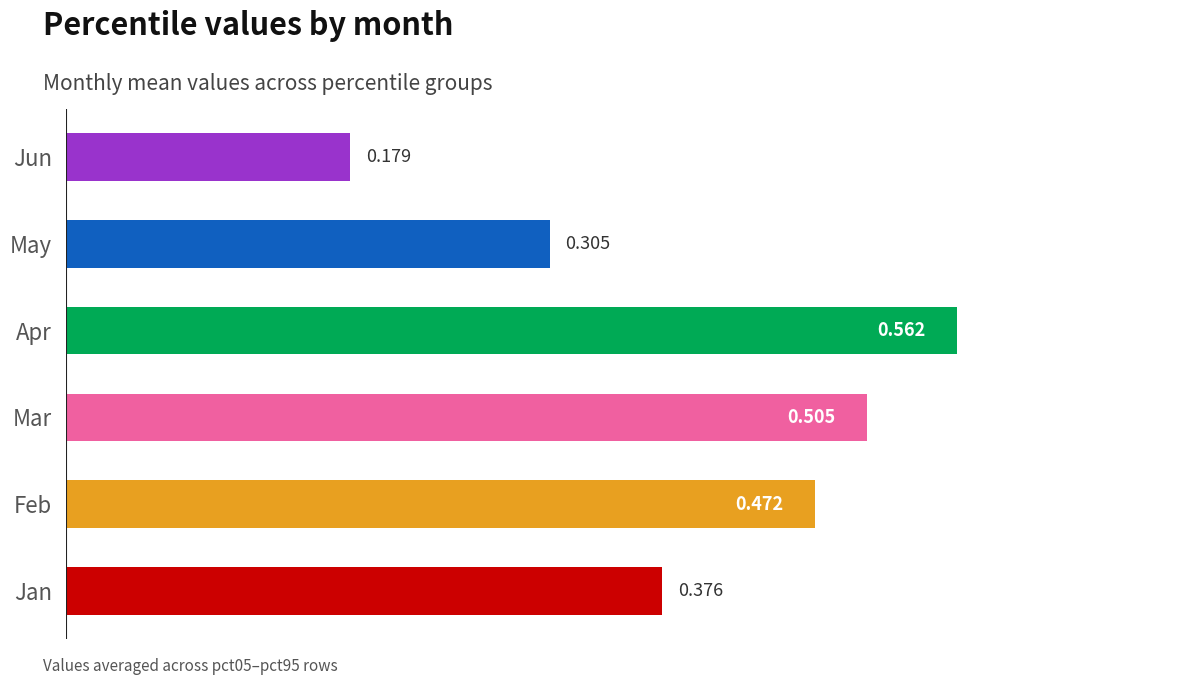

At which category does the chart reach its peak across all series?

Apr